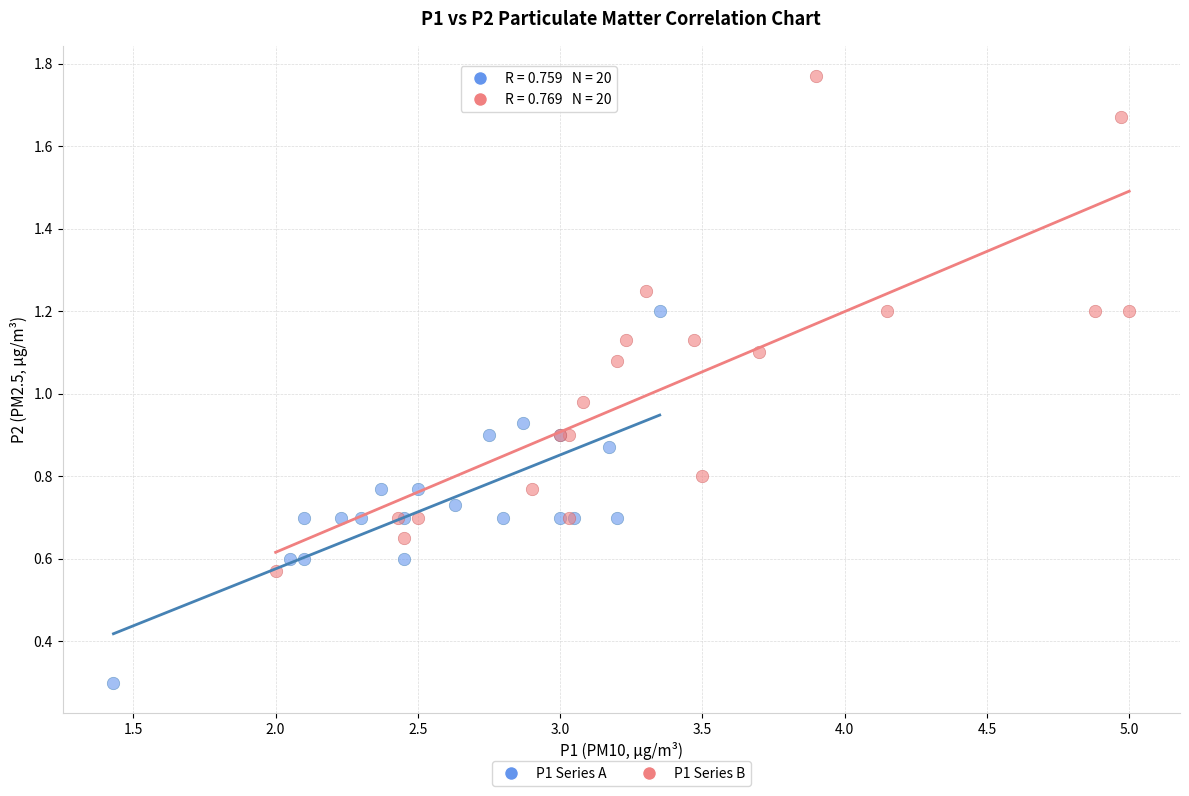

Which series contains the lowest Y value?

P1 Series A